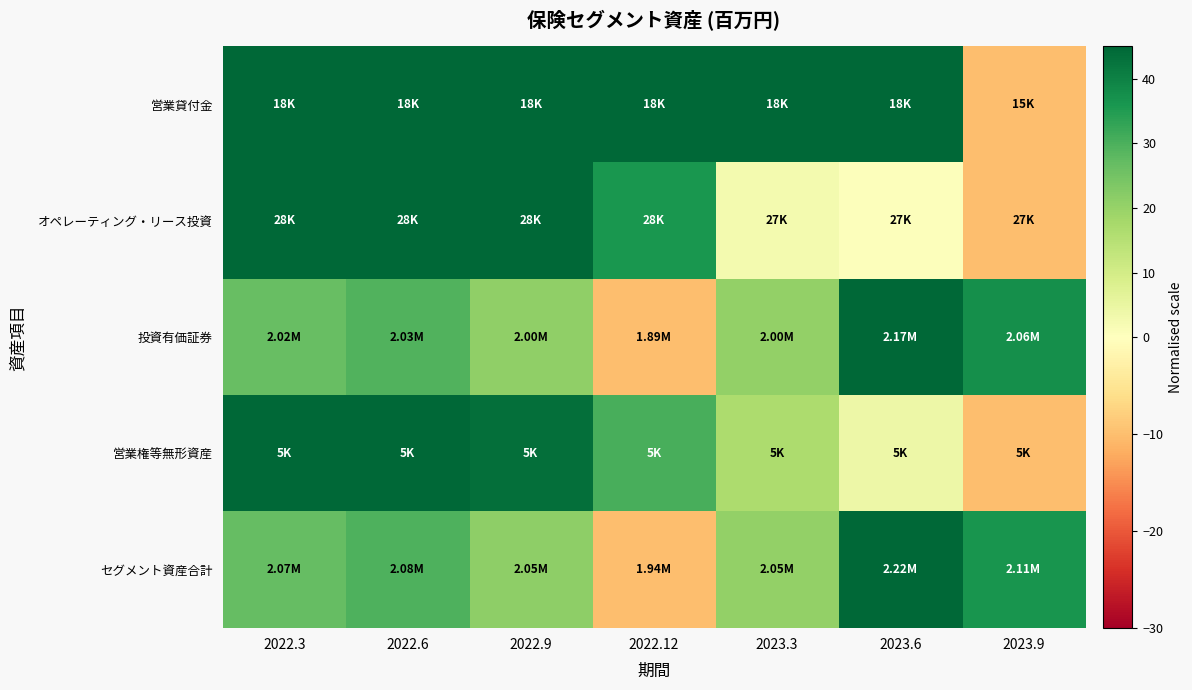

Reading right to left, extract all data points from this chart.

営業貸付金: 2023.9=-10.0	2023.6=70.0	2023.3=62.0	2022.12=54.1	2022.9=66.1	2022.6=65.0	2022.3=59.4
オペレーティング・リース投資: 2023.9=-10.0	2023.6=0.6	2023.3=2.5	2022.12=36.1	2022.9=48.4	2022.6=63.7	2022.3=70.0
投資有価証券: 2023.9=37.5	2023.6=70.0	2023.3=20.5	2022.12=-10.0	2022.9=20.9	2022.6=29.4	2022.3=26.6
営業権等無形資産: 2023.9=-10.0	2023.6=3.9	2023.3=16.7	2022.12=30.6	2022.9=43.3	2022.6=57.2	2022.3=70.0
セグメント資産合計: 2023.9=36.4	2023.6=70.0	2023.3=20.5	2022.12=-10.0	2022.9=21.1	2022.6=29.6	2022.3=26.7